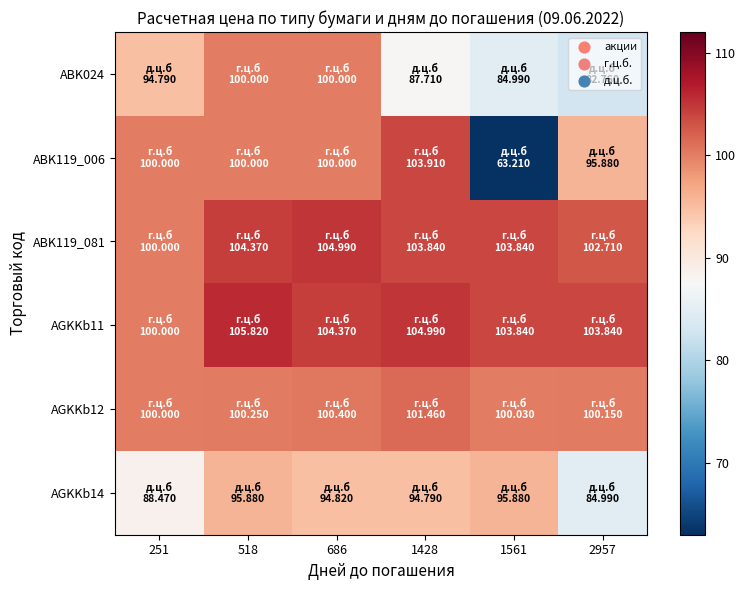

Reading left to right, list all the values displayed in this chart.

ABK024: 251=94.8	518=100.0	686=100.0	1428=87.7	1561=85.0	2957=82.8
ABK119_006: 251=100.0	518=100.0	686=100.0	1428=103.9	1561=63.2	2957=95.9
ABK119_081: 251=100.0	518=104.4	686=105.0	1428=103.8	1561=103.8	2957=102.7
AGKKb11: 251=100.0	518=105.8	686=104.4	1428=105.0	1561=103.8	2957=103.8
AGKKb12: 251=100.0	518=100.2	686=100.4	1428=101.5	1561=100.0	2957=100.2
AGKKb14: 251=88.5	518=95.9	686=94.8	1428=94.8	1561=95.9	2957=85.0